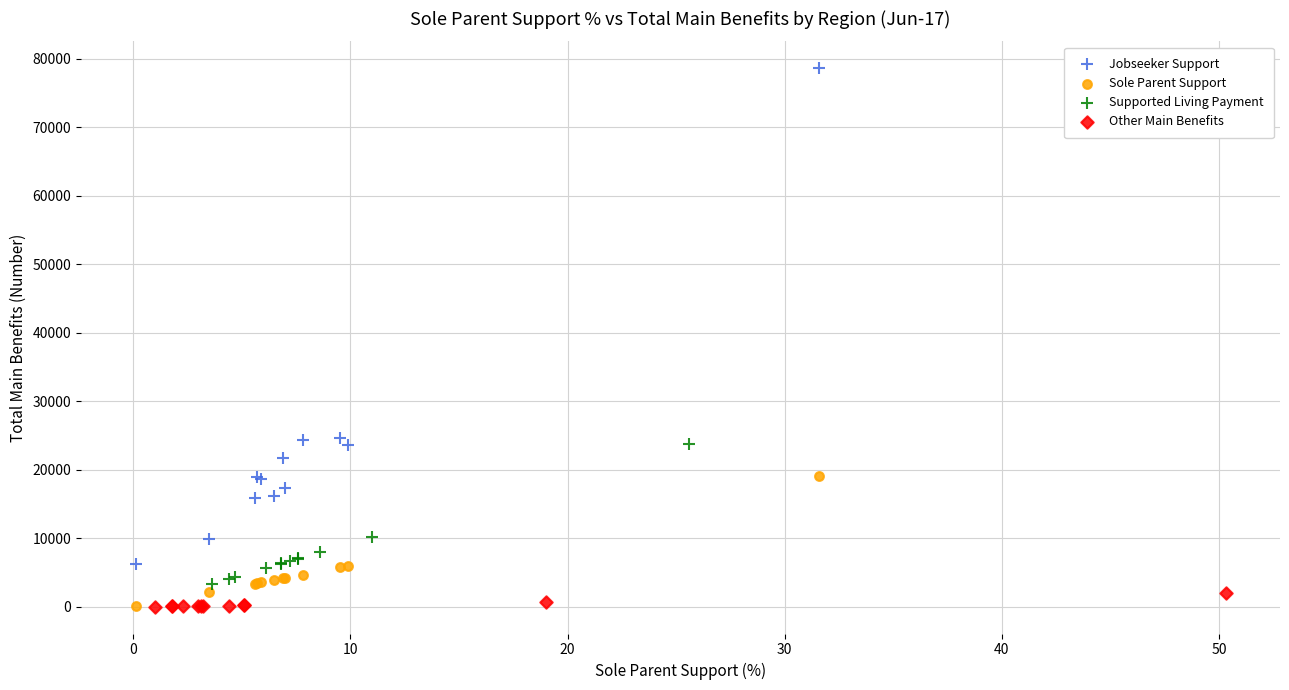

Which series has the widest spread of Y values?

Jobseeker Support